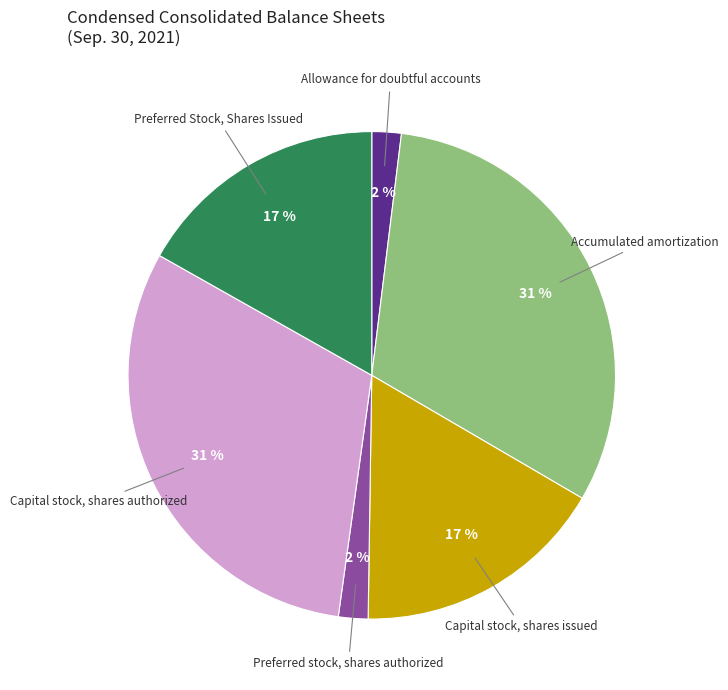

How many segments does this pie chart have?

6